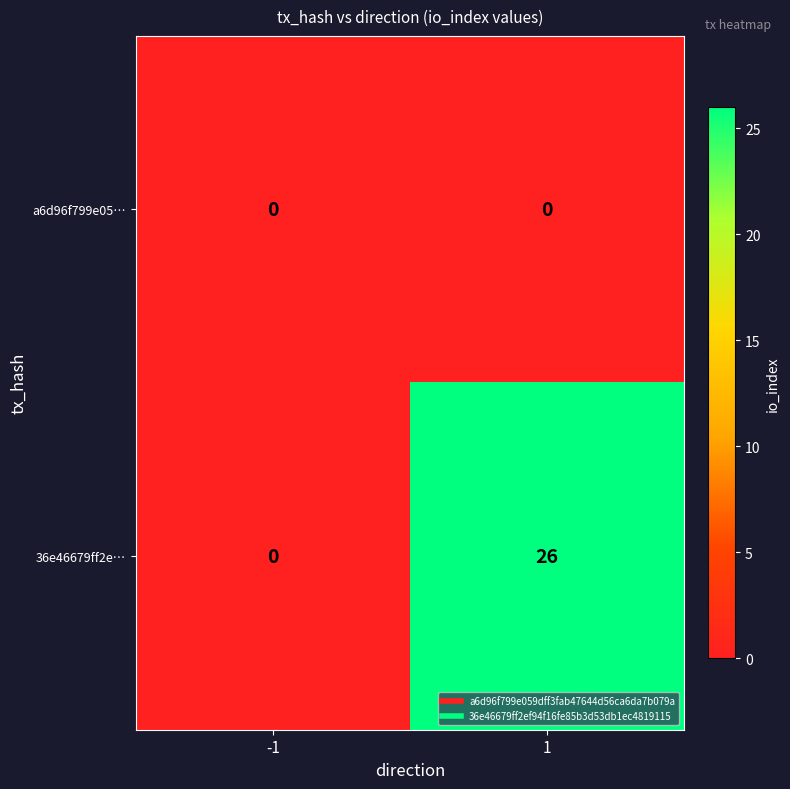

At 1, list the series in order from smallest to largest.

a6d96f799e05…, 36e46679ff2e…